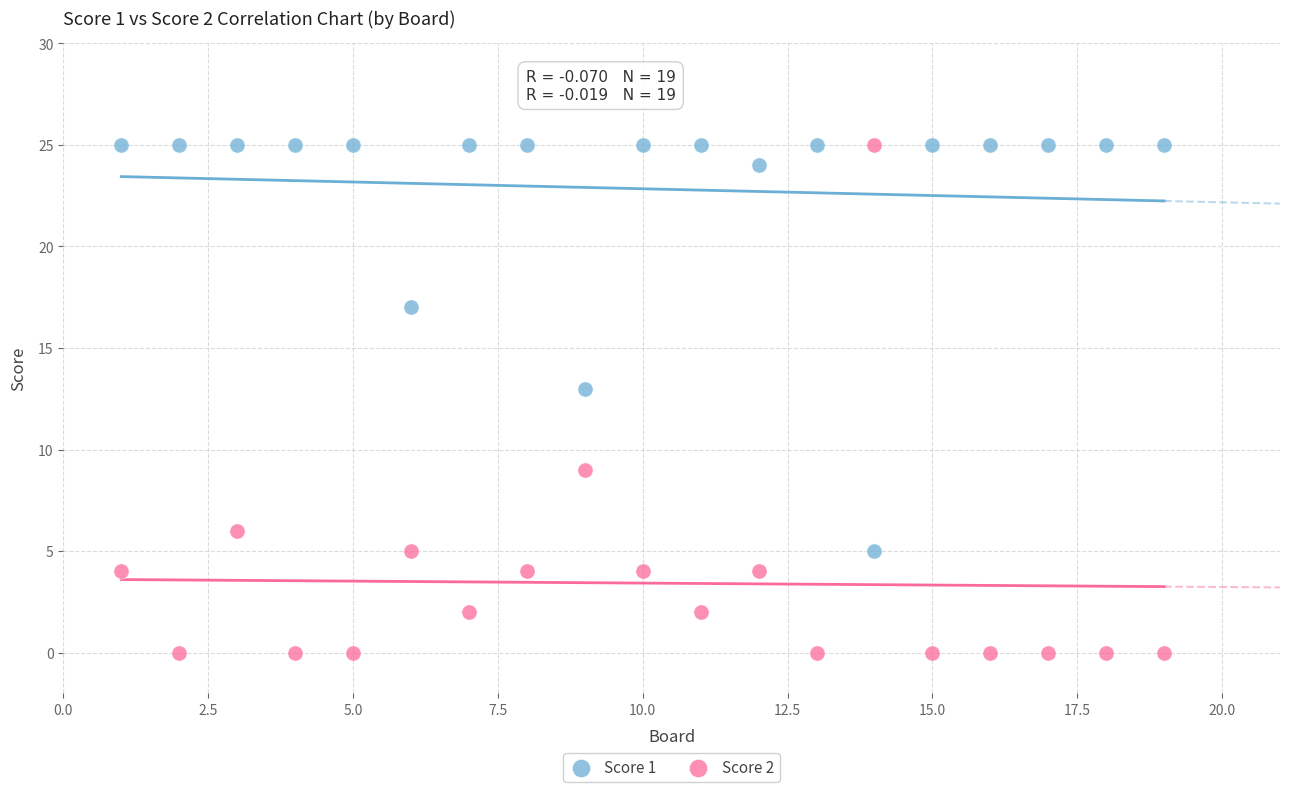

Across all series, what Y value is closest to 12?

13